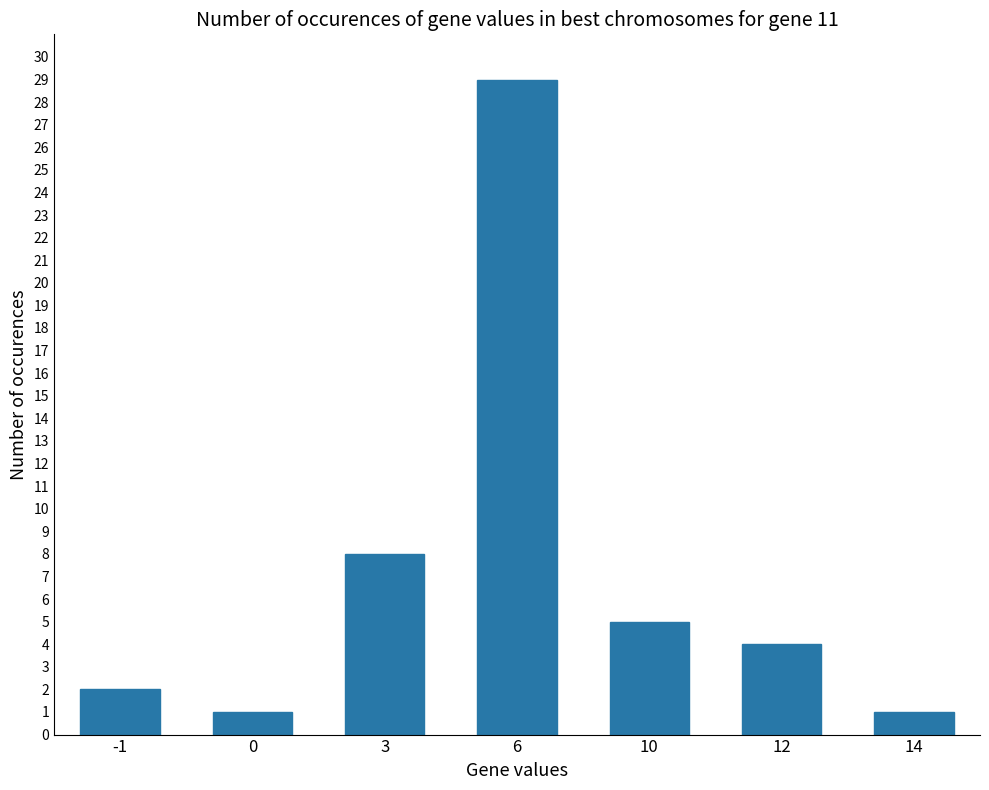

Reading left to right, list all the values displayed in this chart.

2	1	8	29	5	4	1